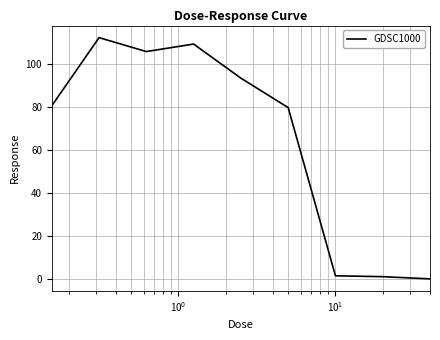

What is the maximum value shown in the chart?

112.3